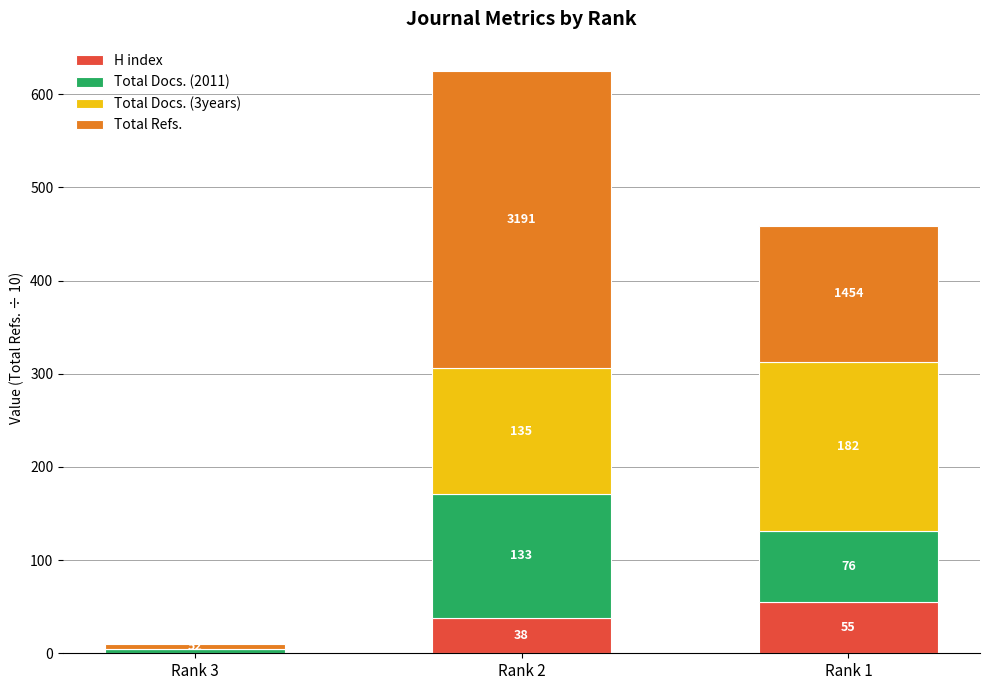

What is the sum of all H index values?

93.0